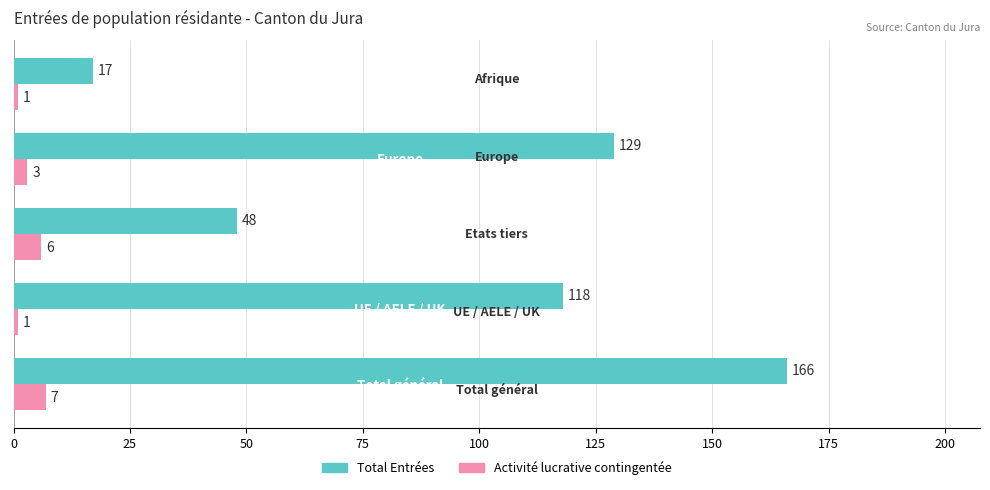

At how many categories does at least one series exceed 26?

4